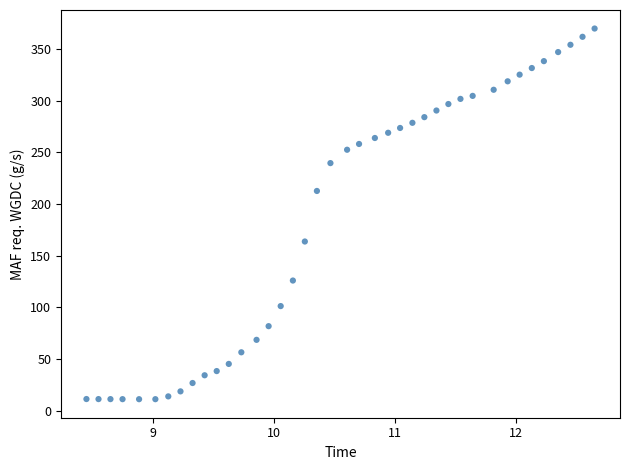

What is the range of Y values (max minus min)?

358.6